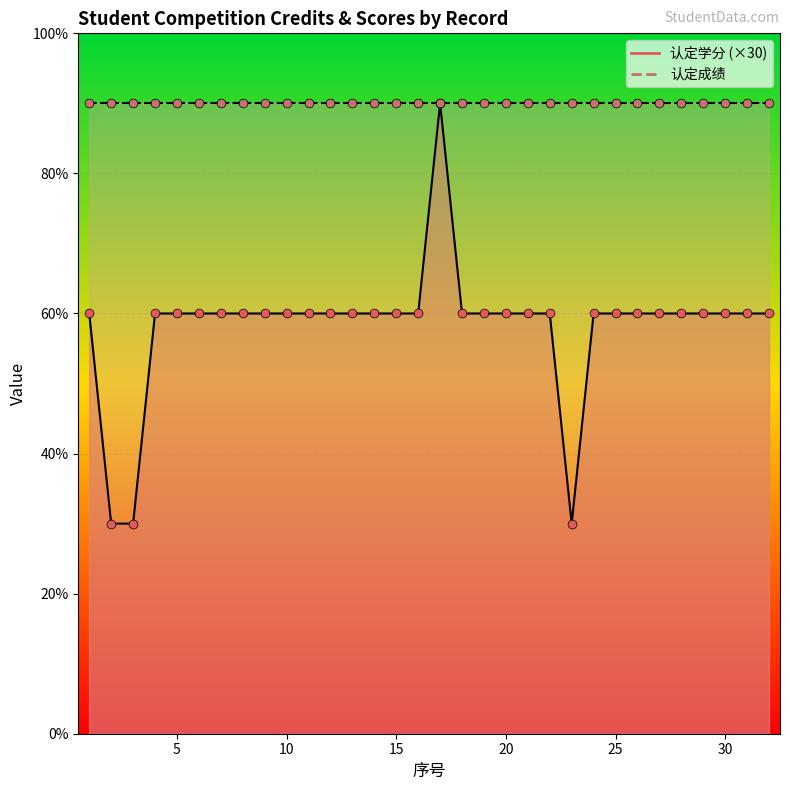

What is the ratio of the value at 25 to the value at 26?

1.0